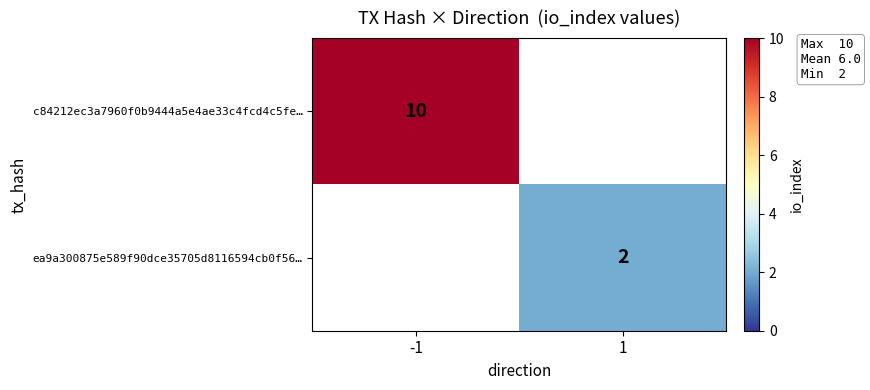

What is the maximum value shown in the chart?

10.0